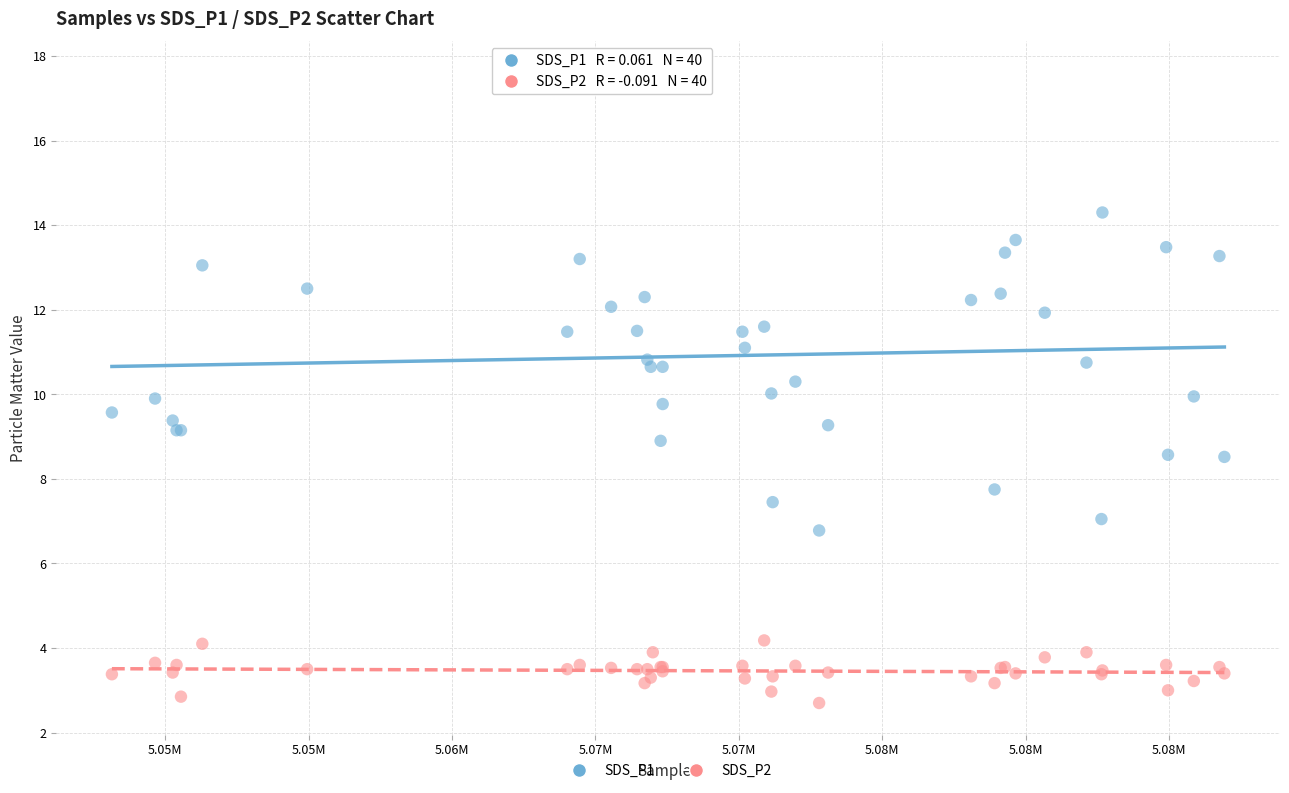

Which series reaches the maximum Y coordinate?

SDS_P1